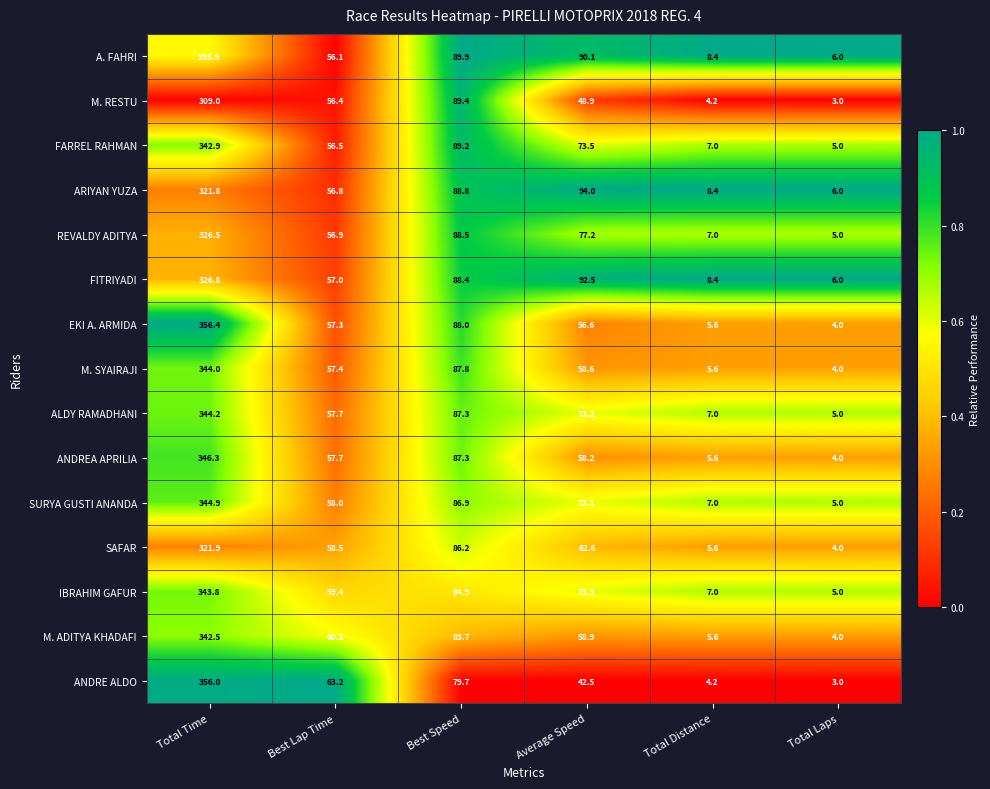

At which label does IBRAHIM GAFUR reach its peak?

Total Time